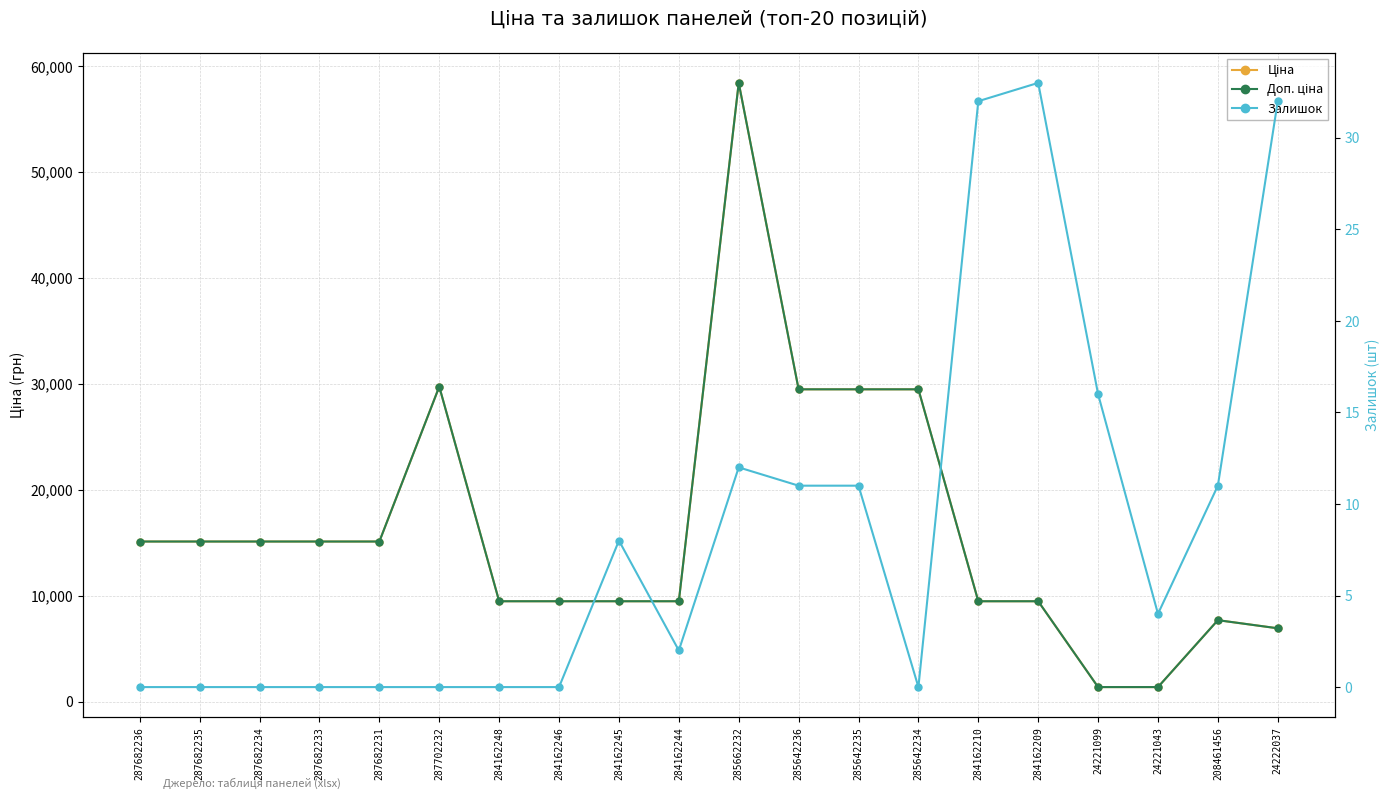

What is the difference between the maximum and minimum values in the Ціна series?

57051.1